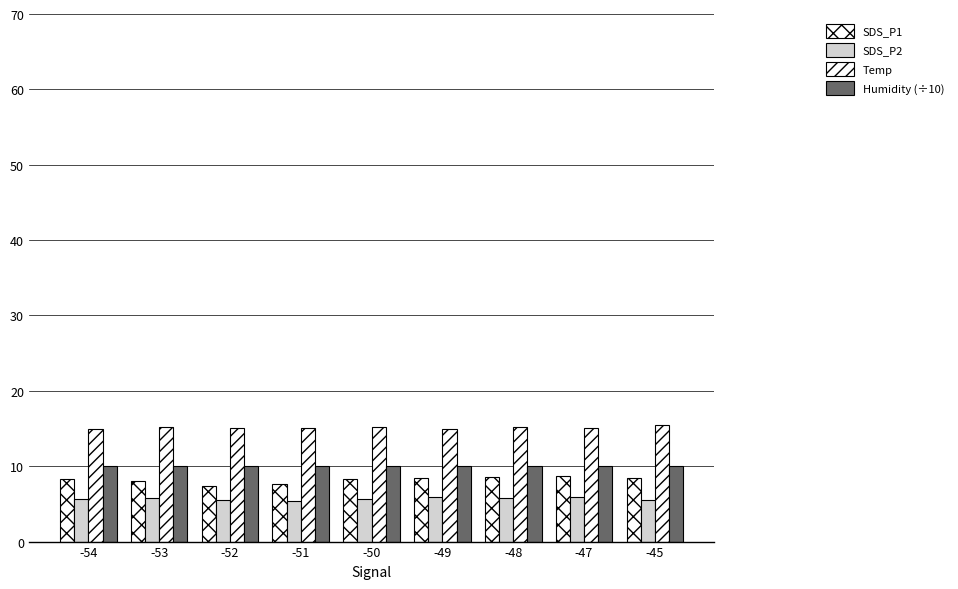

At how many categories does at least one series exceed 6?

9